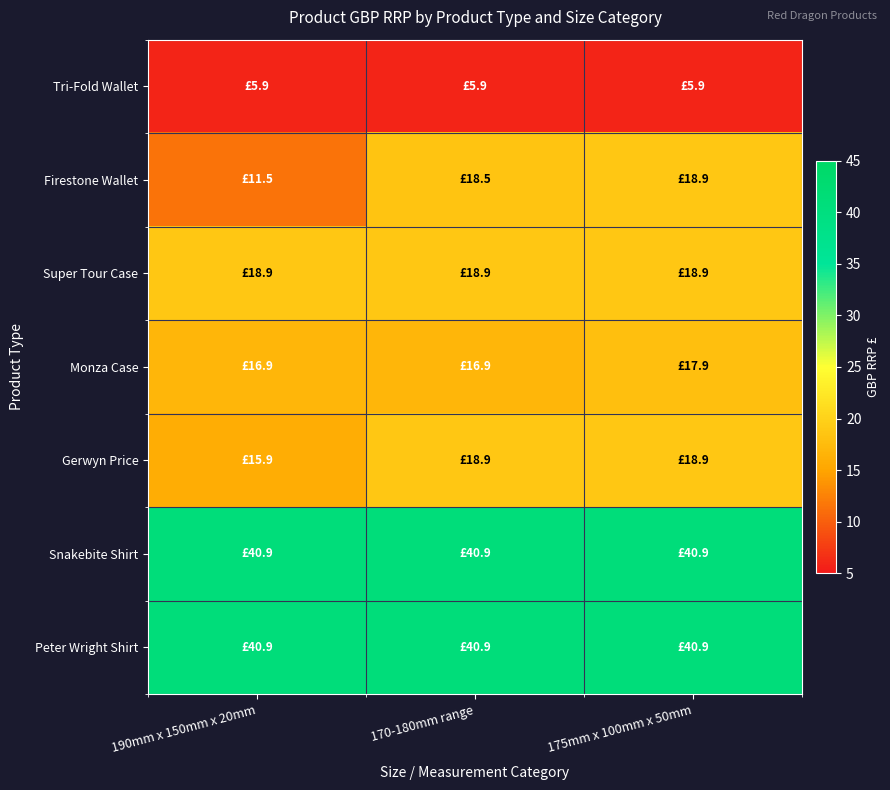

Which series has the widest spread of values?

Firestone Wallet